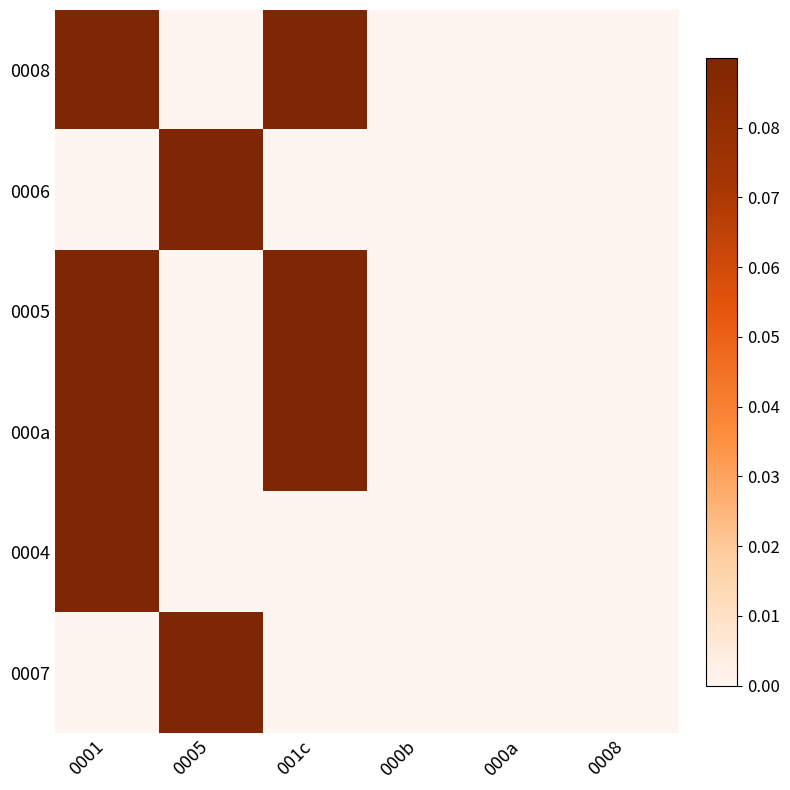

What is the spread (max minus min) of values at 0001?

0.1